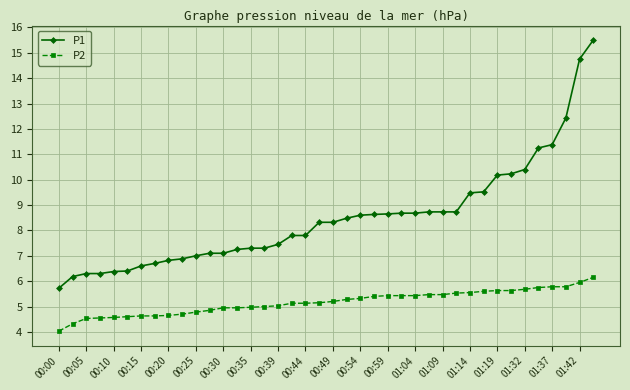

Rank the series by their average value, from highest to lowest.

P1, P2